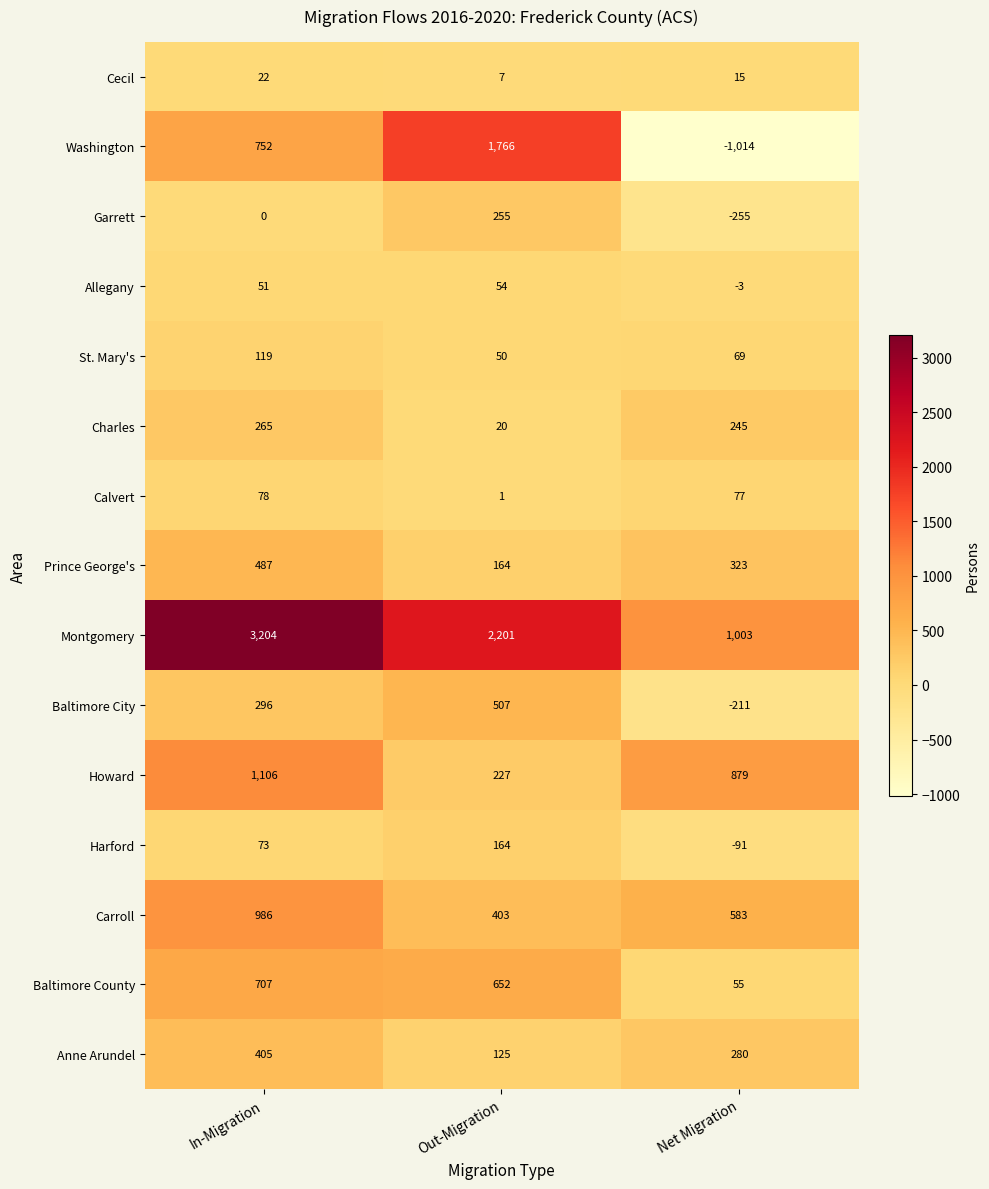

Rank the series at In-Migration from highest to lowest value.

Montgomery, Howard, Carroll, Washington, Baltimore County, Prince George's, Anne Arundel, Baltimore City, Charles, St. Mary's, Calvert, Harford, Allegany, Cecil, Garrett